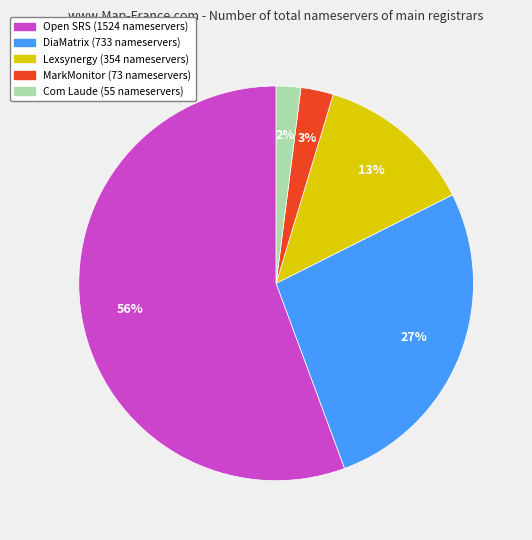

To the nearest percent, what is the combined percentage of Com Laude and DiaMatrix?

29%